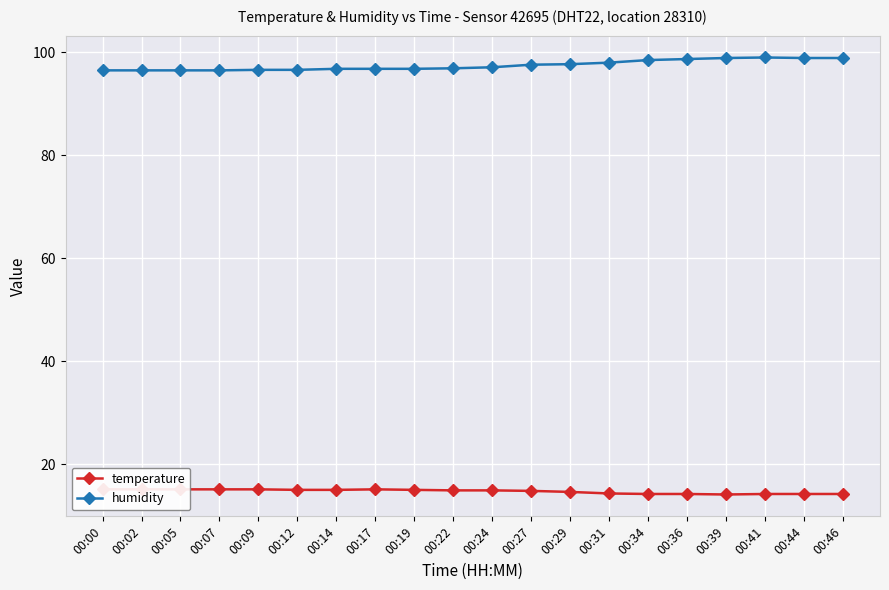

True or false: temperature and humidity cross at least once.

False